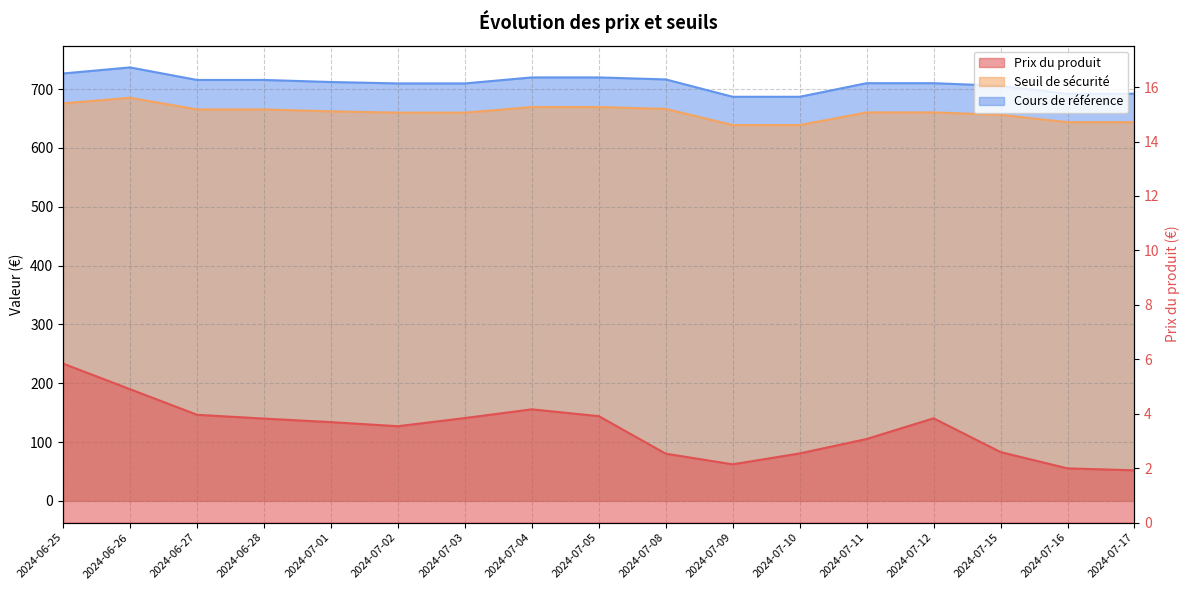

At which category does Prix du produit reach its first local peak?

2024-07-04